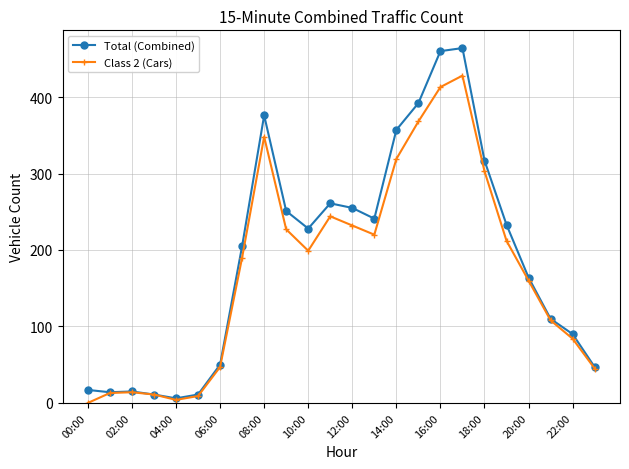

Rank the series by their maximum value, from lowest to highest.

Class 2 (Cars), Total (Combined)